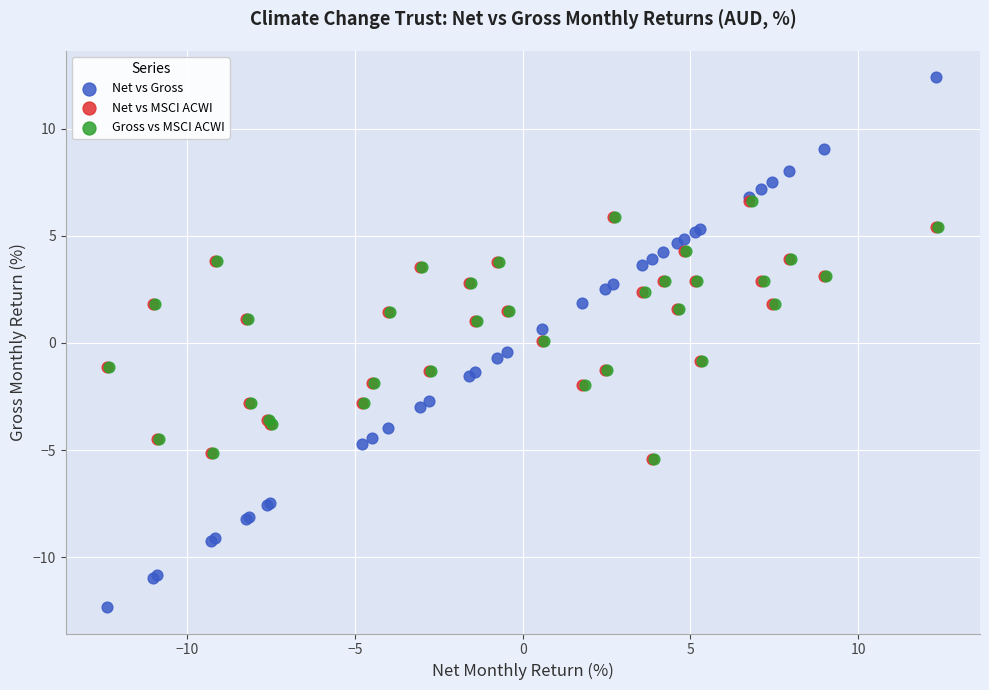

What are all the series names shown in the legend?

Net vs Gross, Net vs MSCI ACWI, Gross vs MSCI ACWI